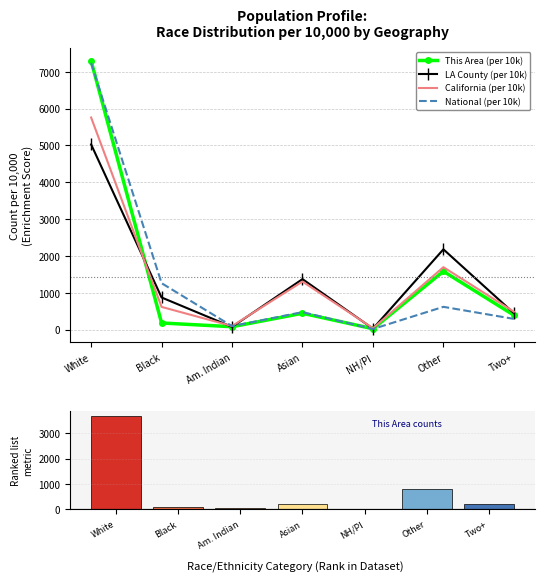

List the series in order of their peak value, highest first.

This Area (per 10k), National (per 10k), California (per 10k), LA County (per 10k), This Area (absolute)